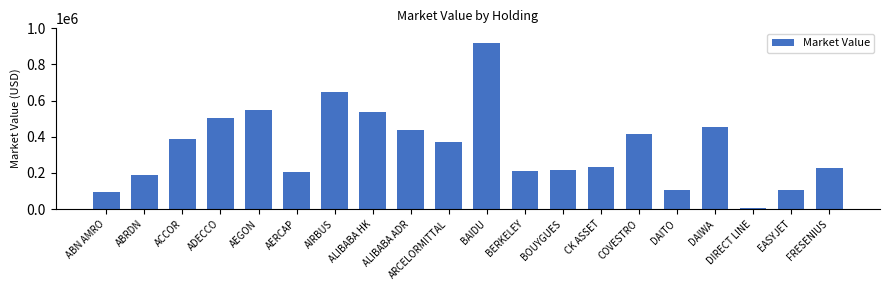

Where is the data nearest to the value 461626?

DAIWA